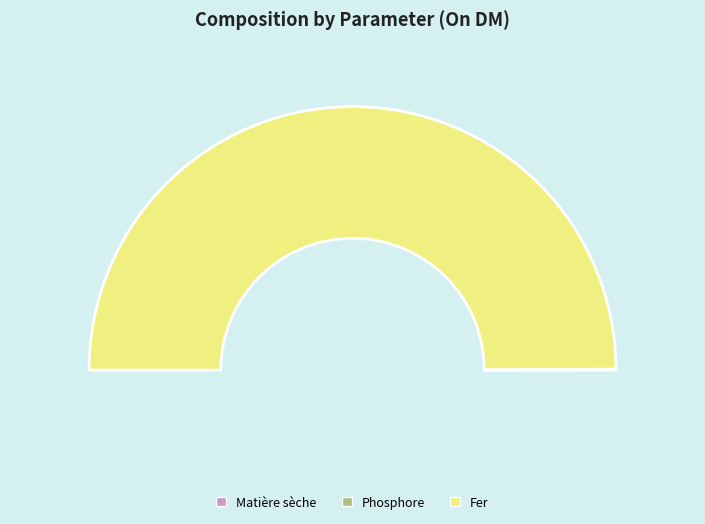

Does Fer represent more than half of the total?

Yes